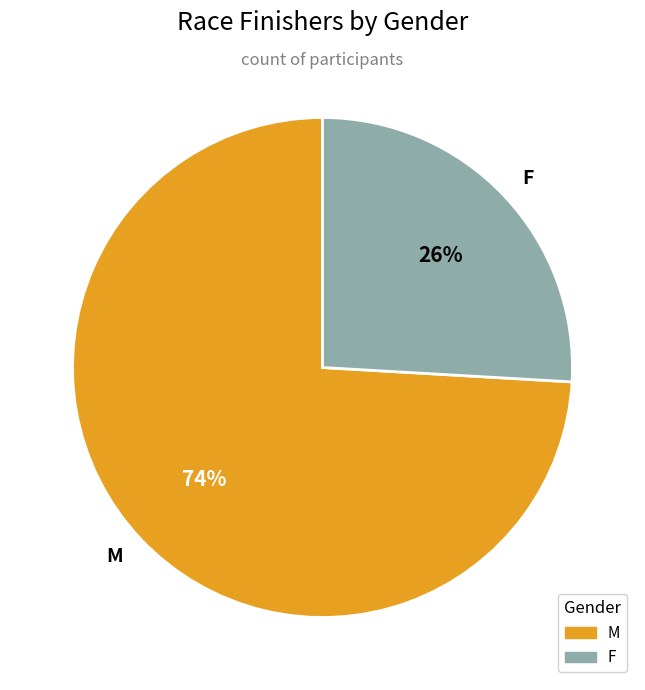

Rank the categories by value from lowest to highest.

F, M